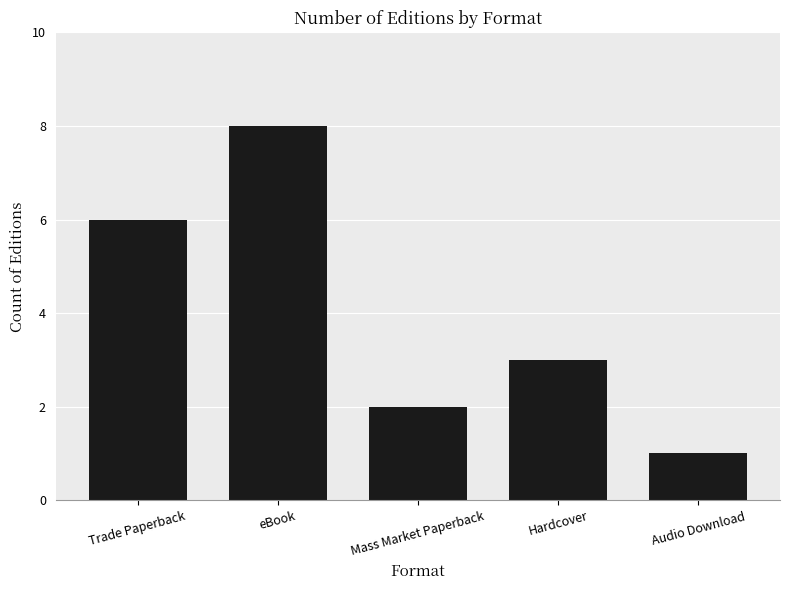

What is the difference between the values at Audio Download and Trade Paperback?

5